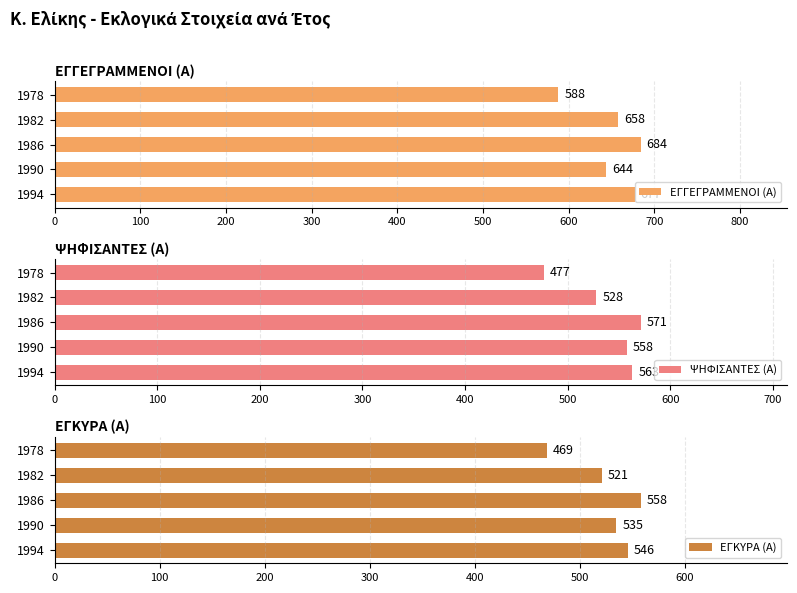

Reading left to right, transcribe all the data shown in this chart.

ΕΓΓΕΓΡΑΜΜΕΝΟΙ (Α): 677	644	684	658	588
ΨΗΦΙΣΑΝΤΕΣ (Α): 563	558	571	528	477
ΕΓΚΥΡΑ (Α): 546	535	558	521	469